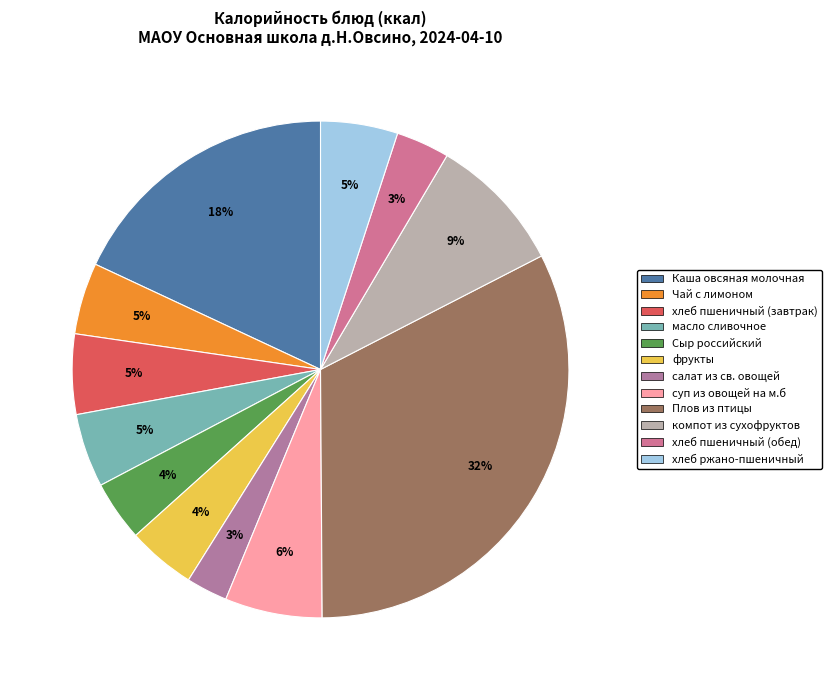

How many segments does this pie chart have?

12